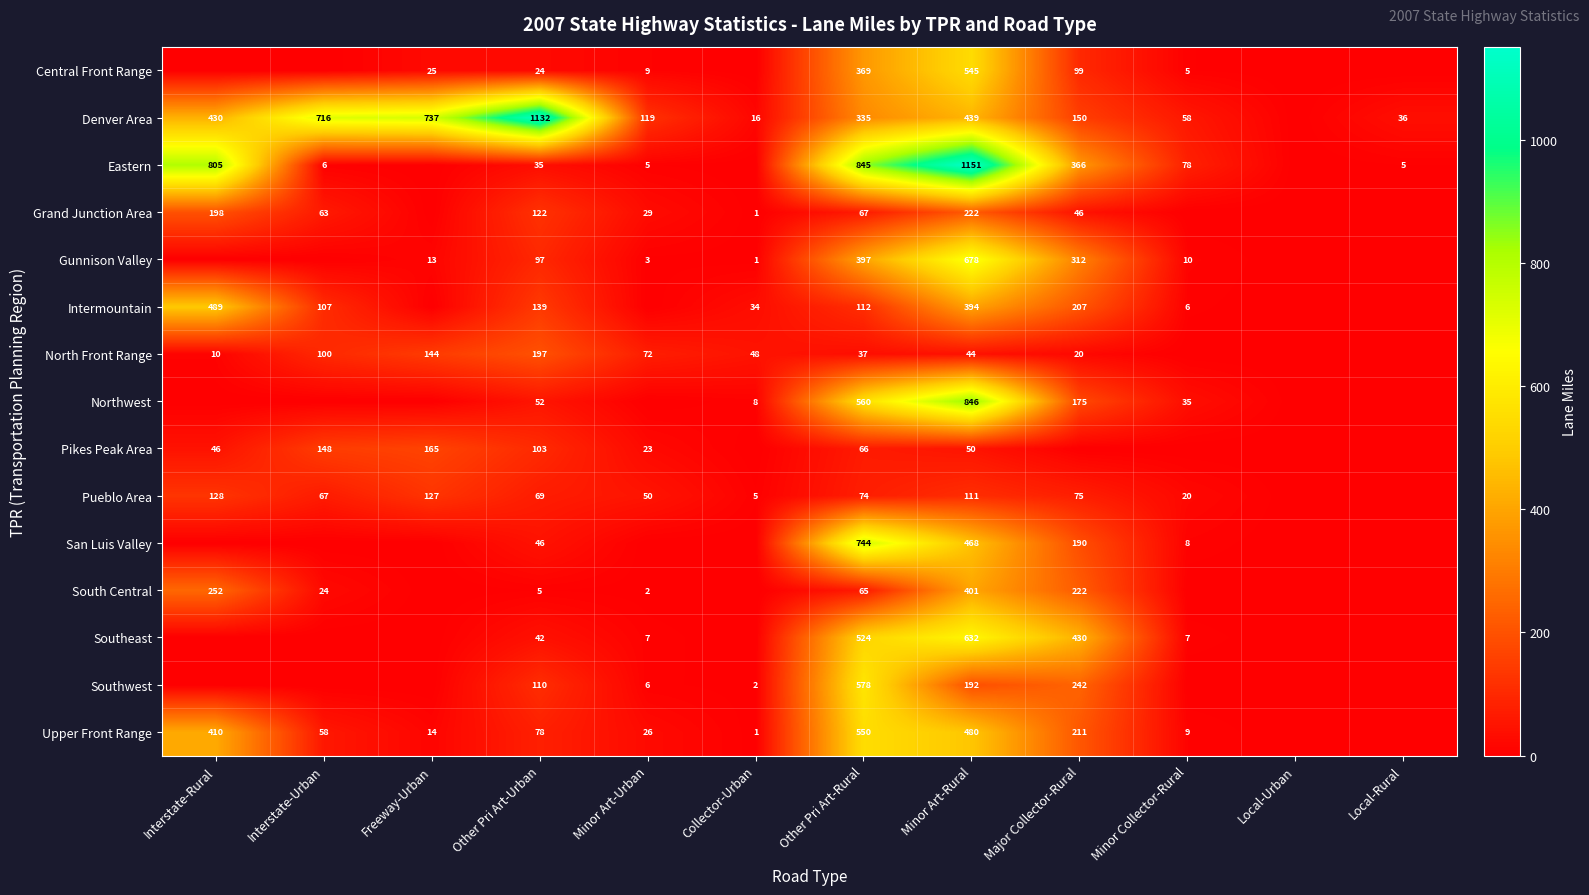

The Denver Area series shows 205 at Freeway-Urban. True or false?

False